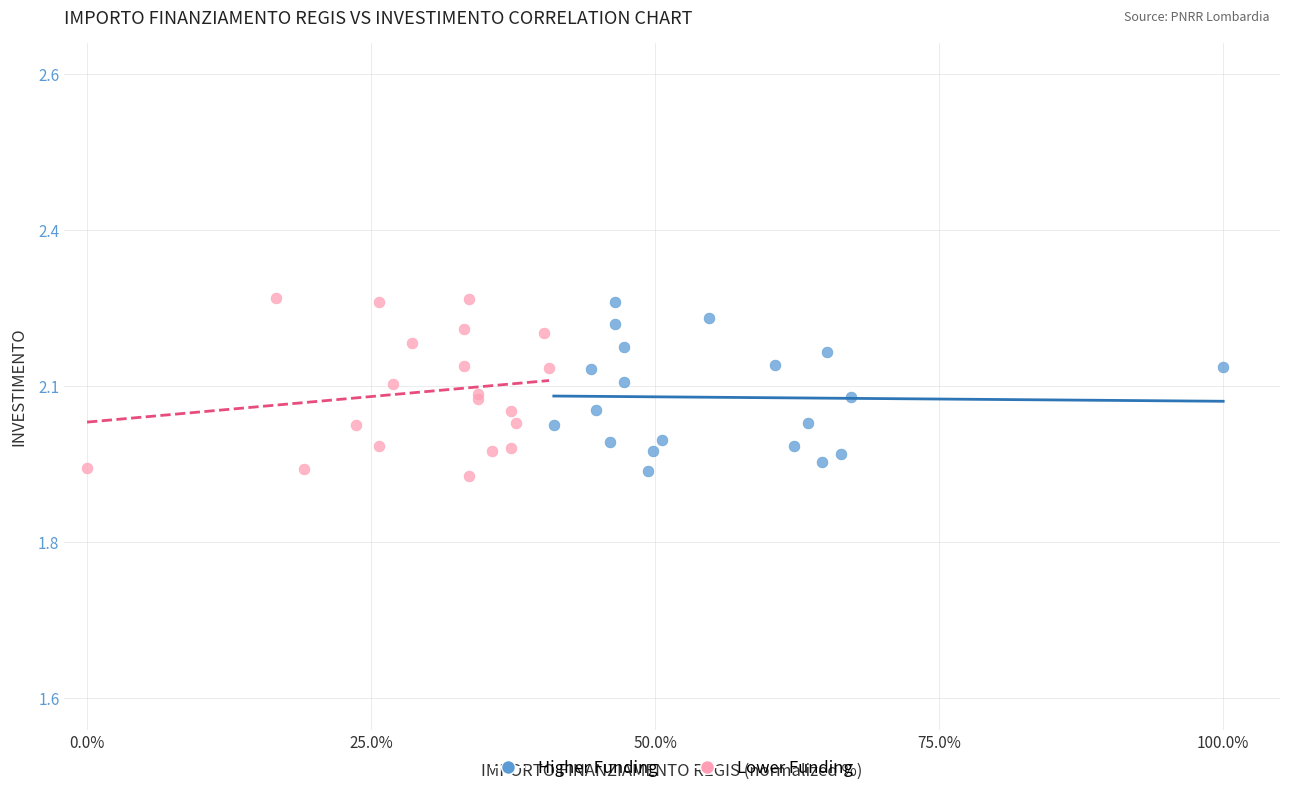

What are all the series names shown in the legend?

Higher Funding, Lower Funding